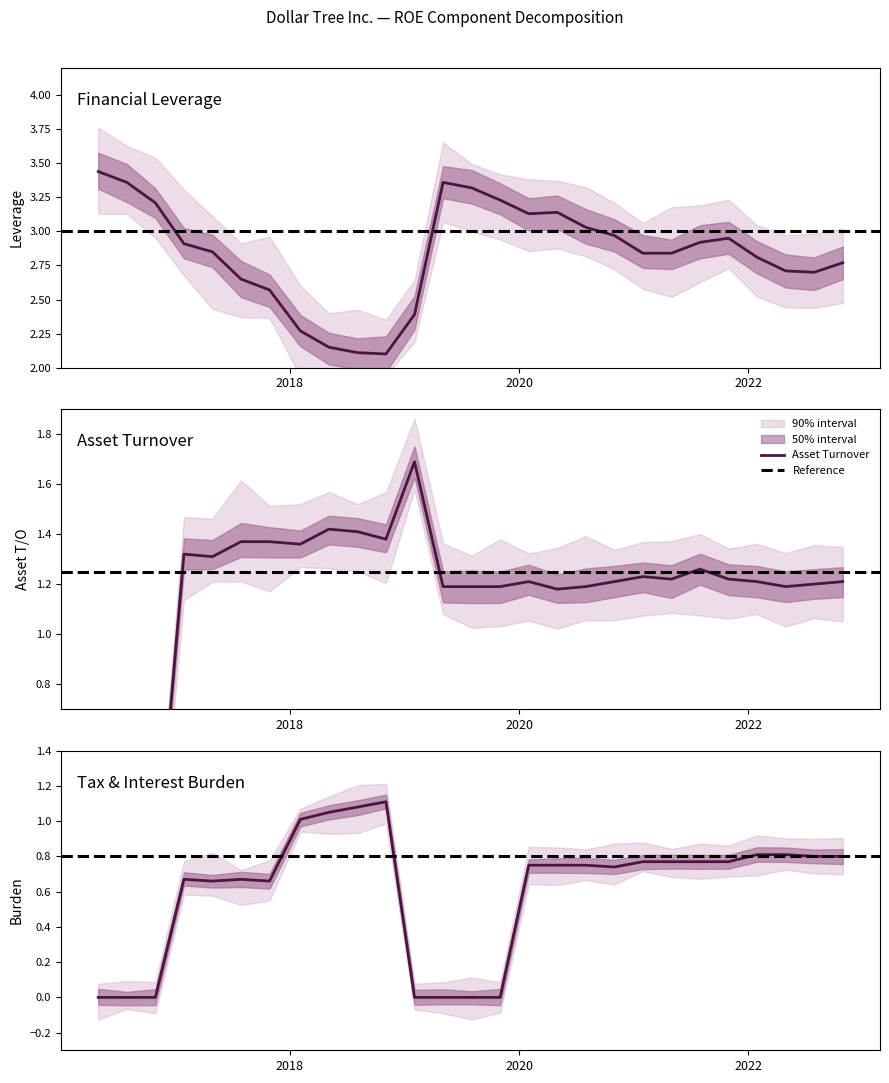

True or false: Tax Burden has a value of 1.1 at 2018-05-05.

True